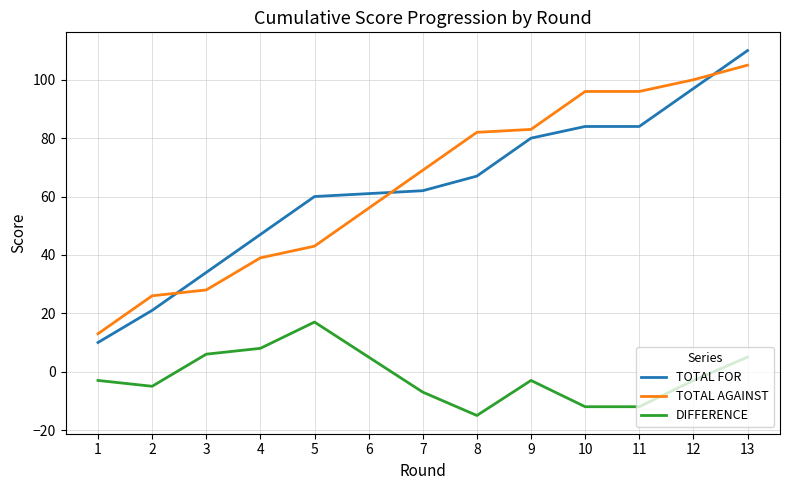

What is the average value of the TOTAL AGAINST series?

64